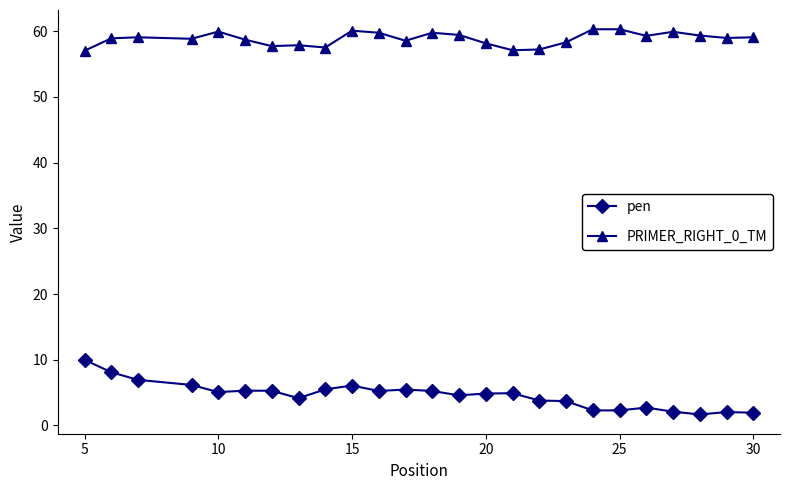

At how many categories does at least one series exceed 25?

25